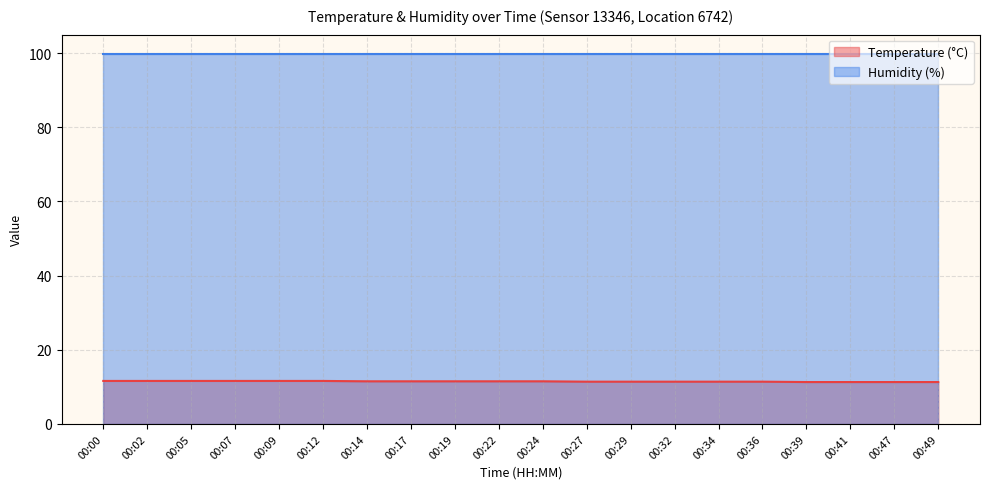

Does the chart display data point markers on the line(s)?

No